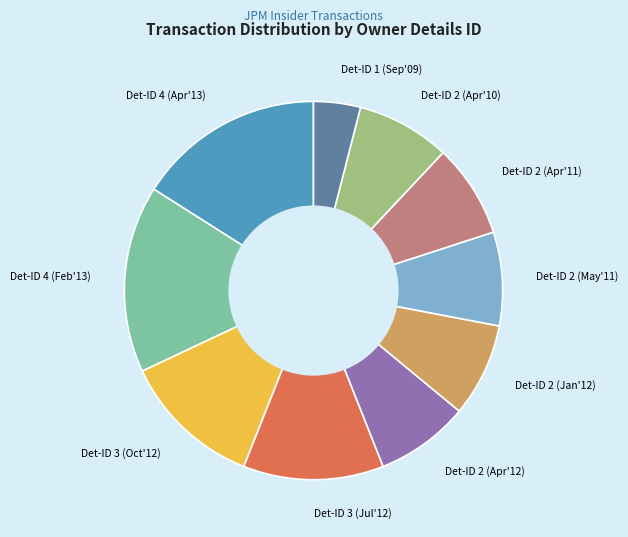

What is the smallest slice in the pie chart?

Det-ID 1 (Sep'09)